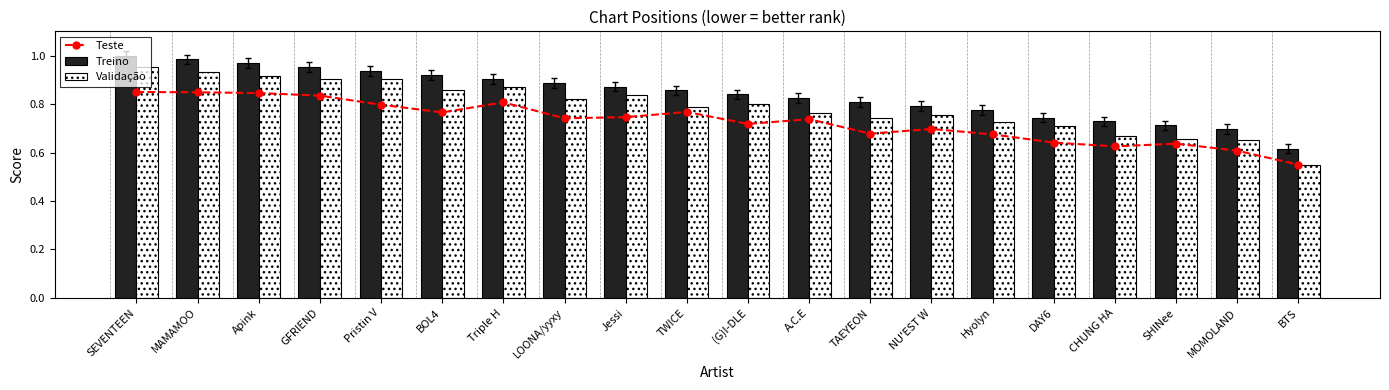

Count the Teste values in the range 0 to 1.

20